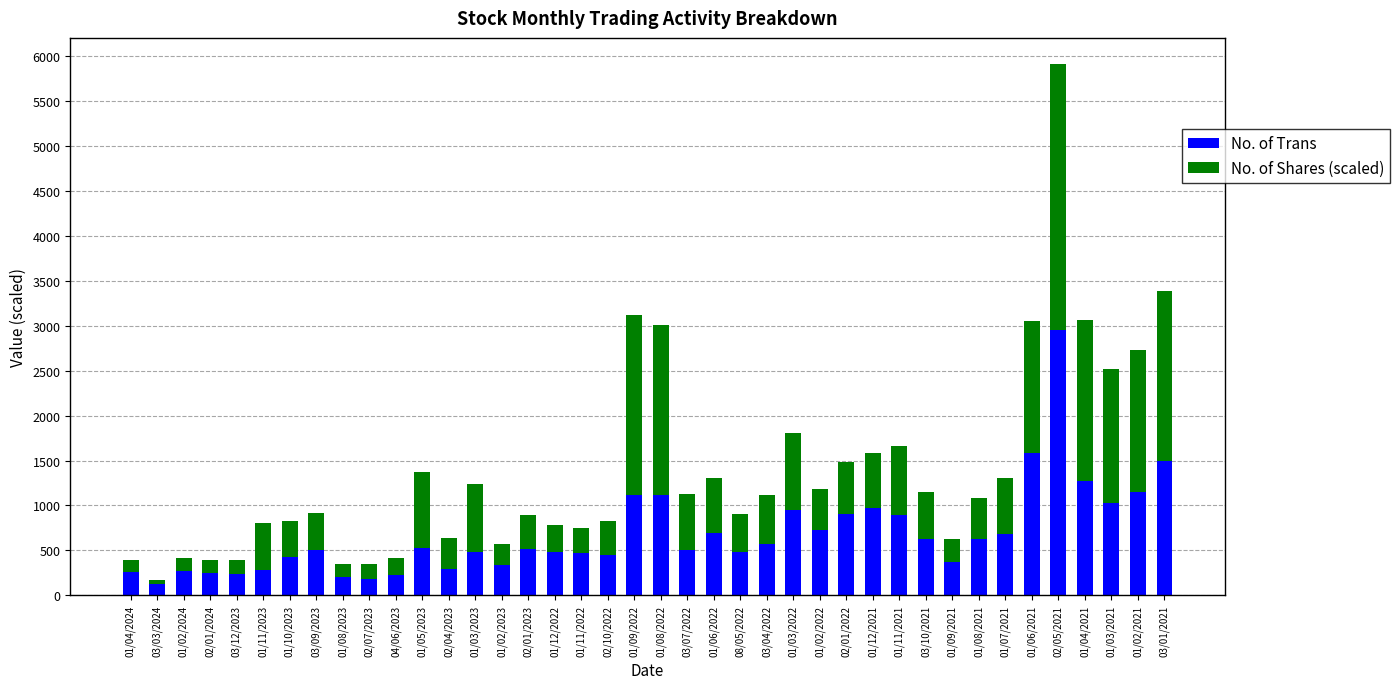

What is the total value across all series at 01/05/2023?

1372.1